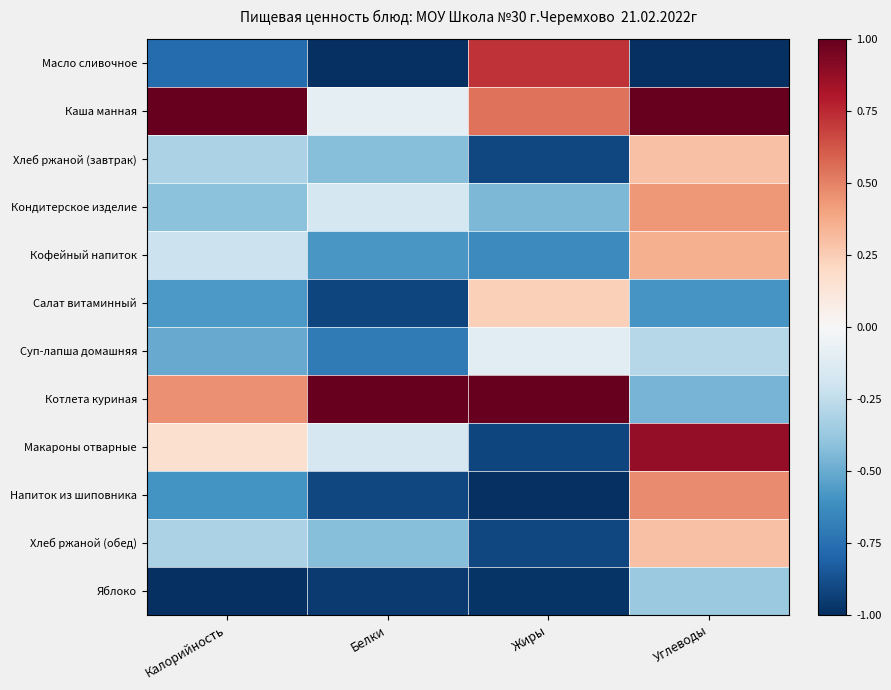

Which series has the widest spread of values?

Макароны отварные